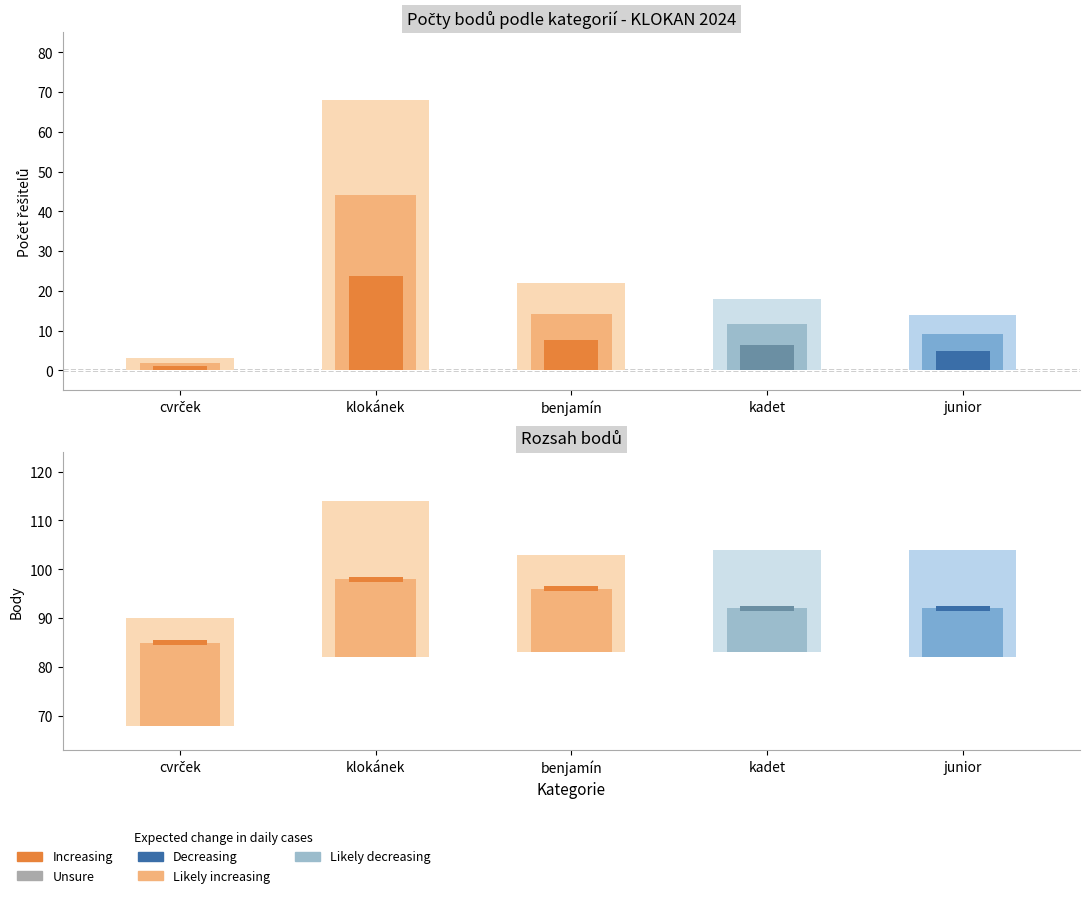

The kadet series shows 11 at kadet. True or false?

False